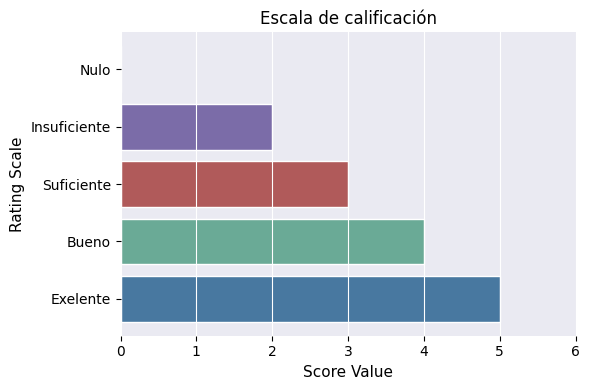

What is the maximum value shown in the chart?

5